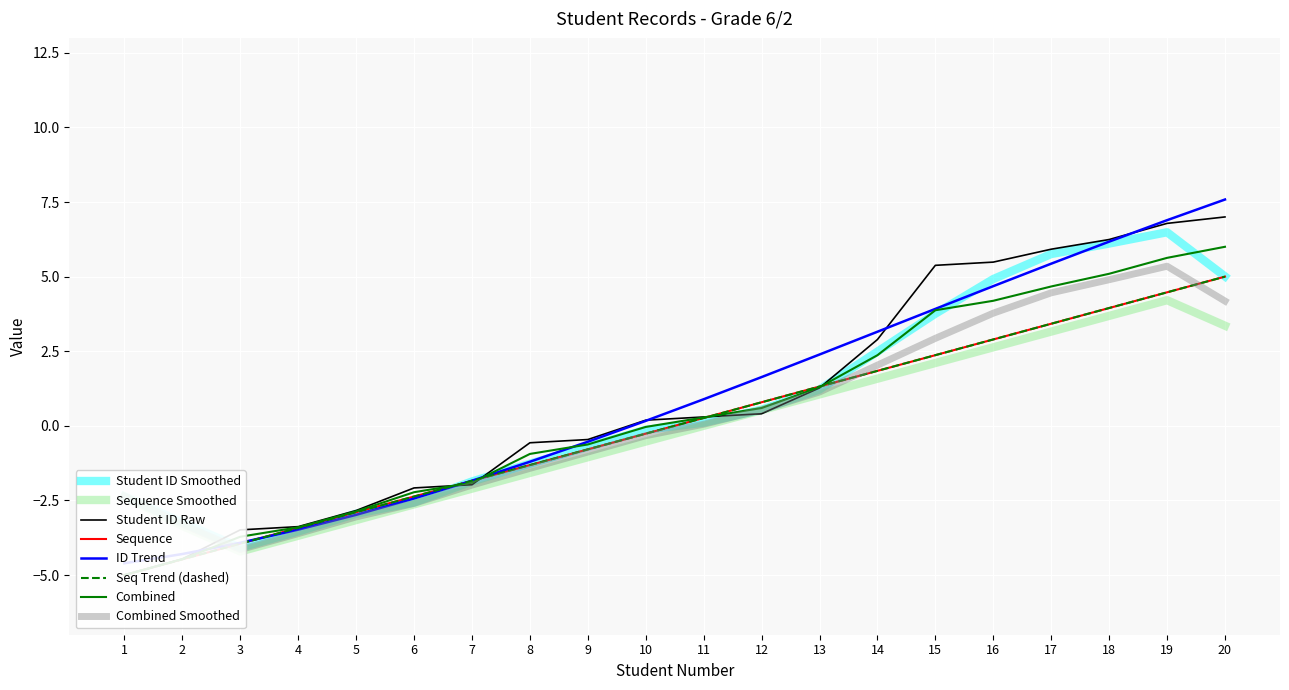

The value of Student ID at 9 is -0.7. True or false?

False